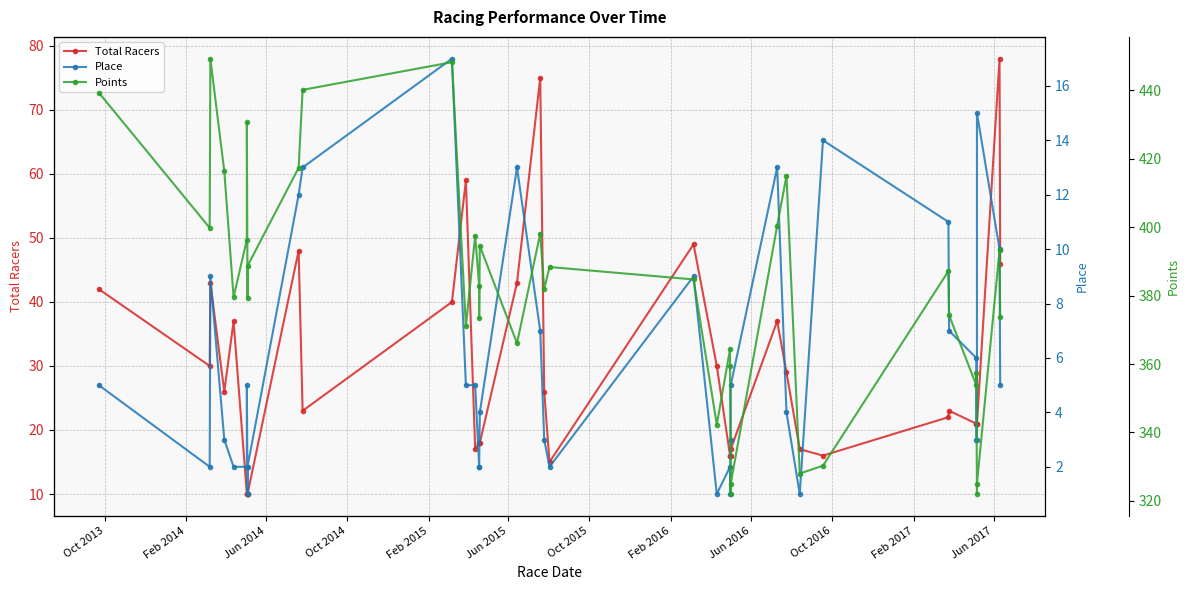

What is the difference between the second highest and minimum values in the Place series?

14.0